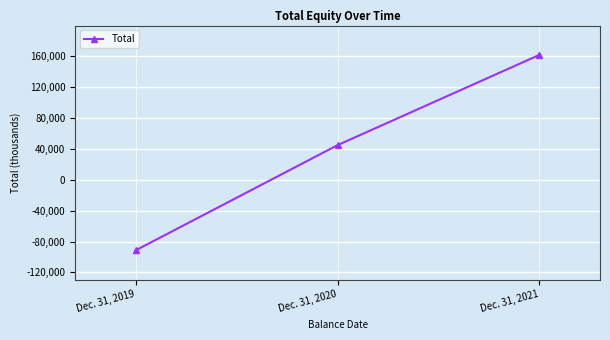

Rank the categories by value from highest to lowest.

Dec. 31, 2021, Dec. 31, 2020, Dec. 31, 2019